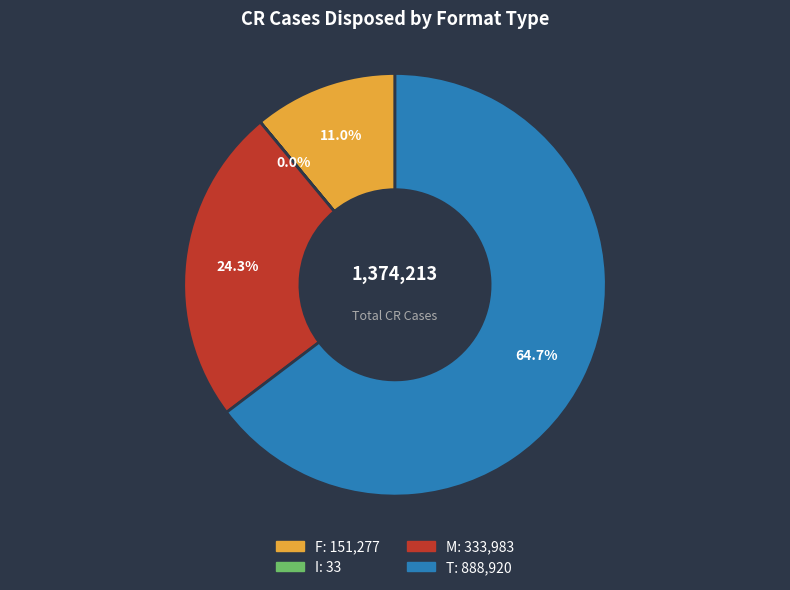

How much of the chart is everything except F?

89.0%